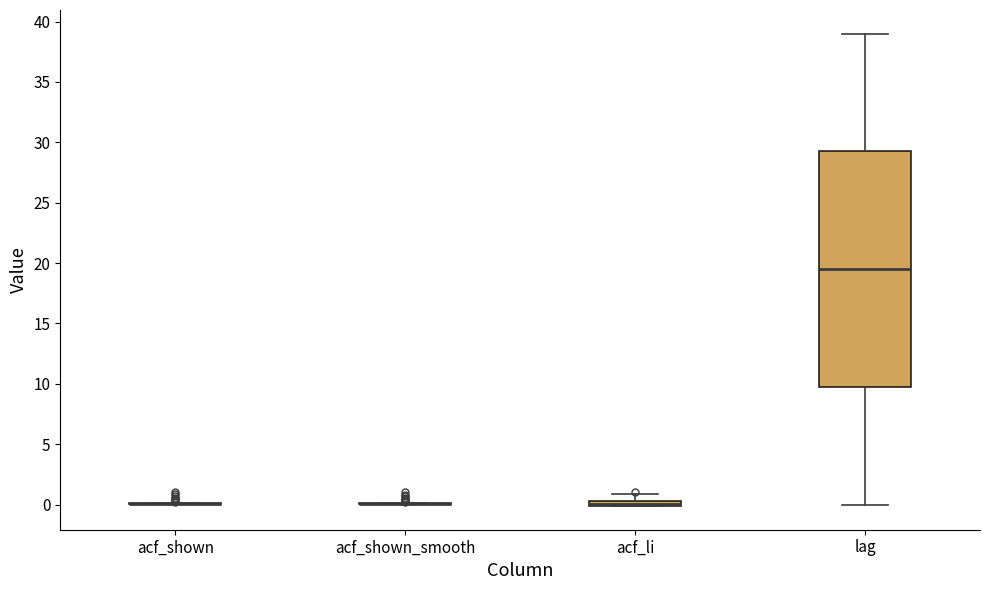

Which box is the tallest, from its lower edge to its upper edge?

lag